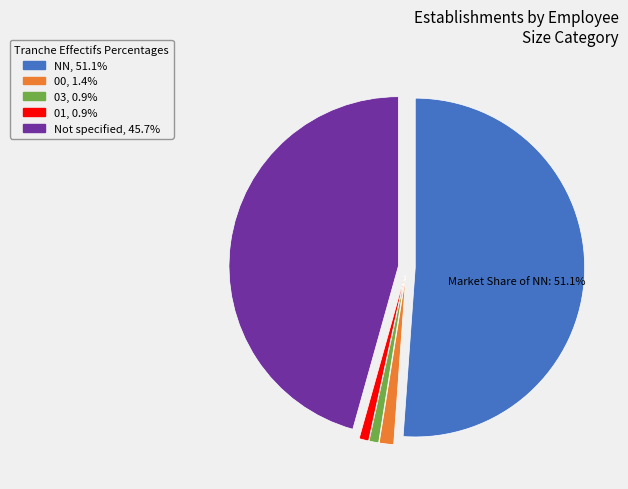

How many slices are in this pie chart?

5